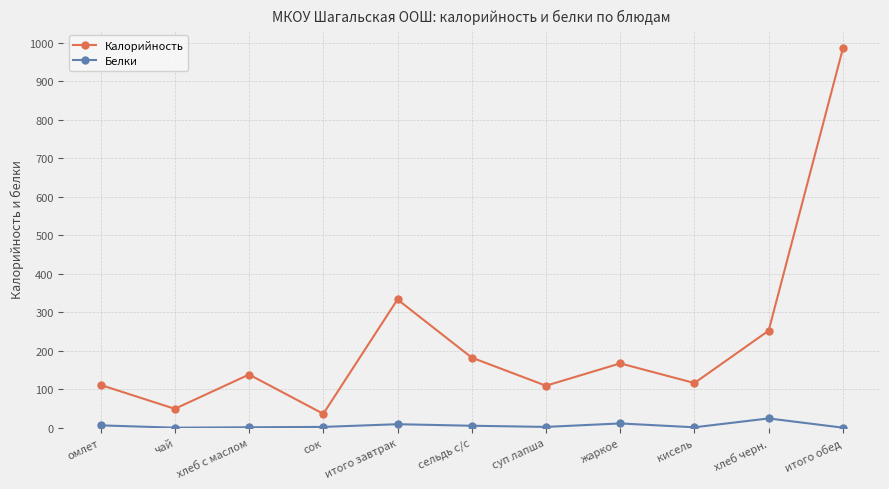

What is the greatest value displayed?

985